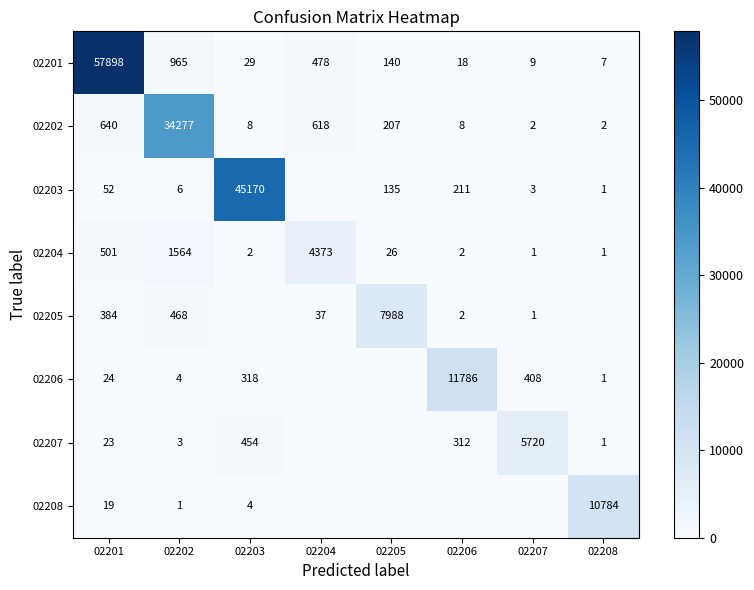

What is the sum of all 02202 values?

35762